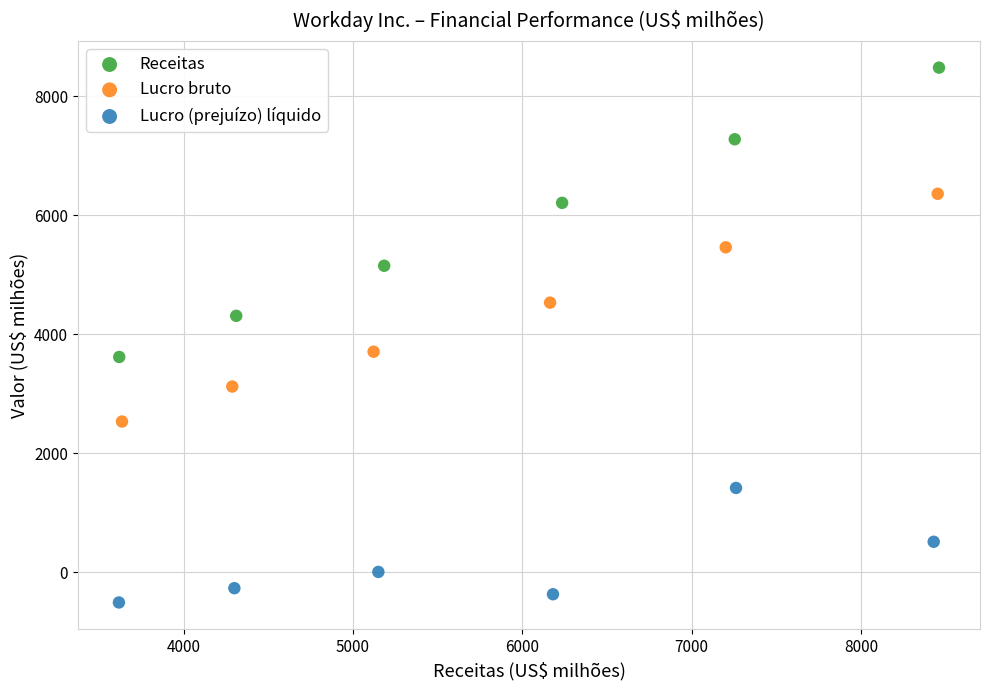

Which series reaches the maximum Y coordinate?

Receitas